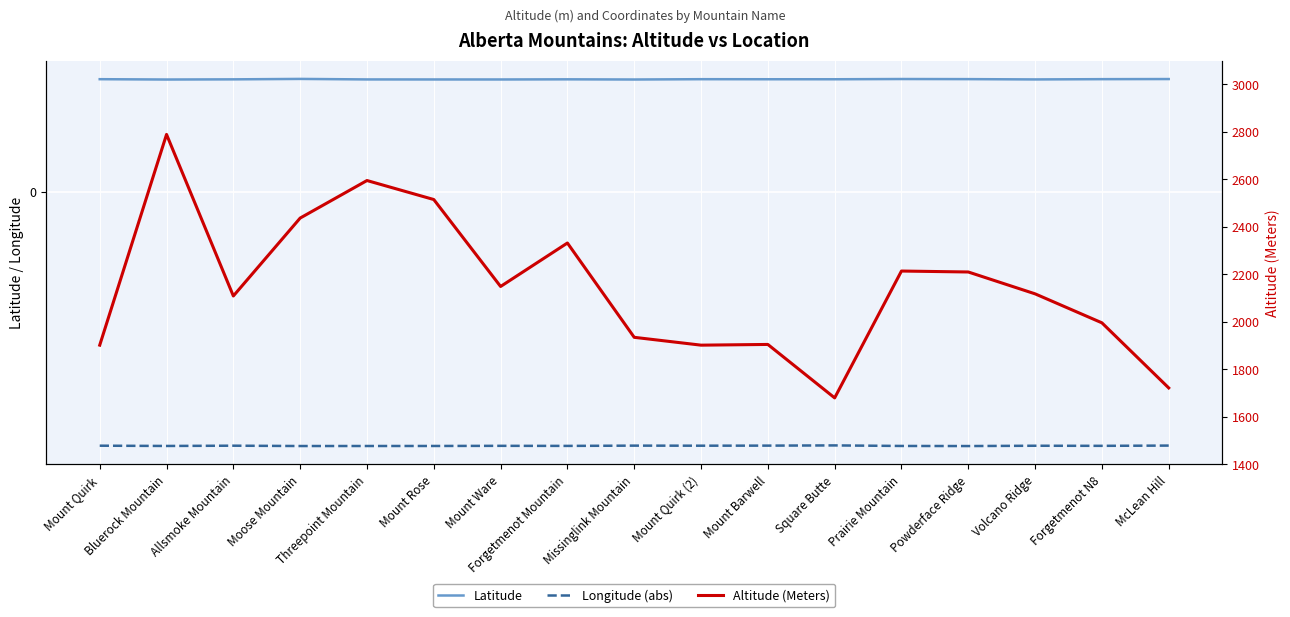

Rank the categories by Altitude (Meters) value from highest to lowest.

Bluerock Mountain, Threepoint Mountain, Mount Rose, Moose Mountain, Forgetmenot Mountain, Prairie Mountain, Powderface Ridge, Mount Ware, Volcano Ridge, Allsmoke Mountain, Forgetmenot N8, Missinglink Mountain, Mount Barwell, Mount Quirk, Mount Quirk (2), McLean Hill, Square Butte